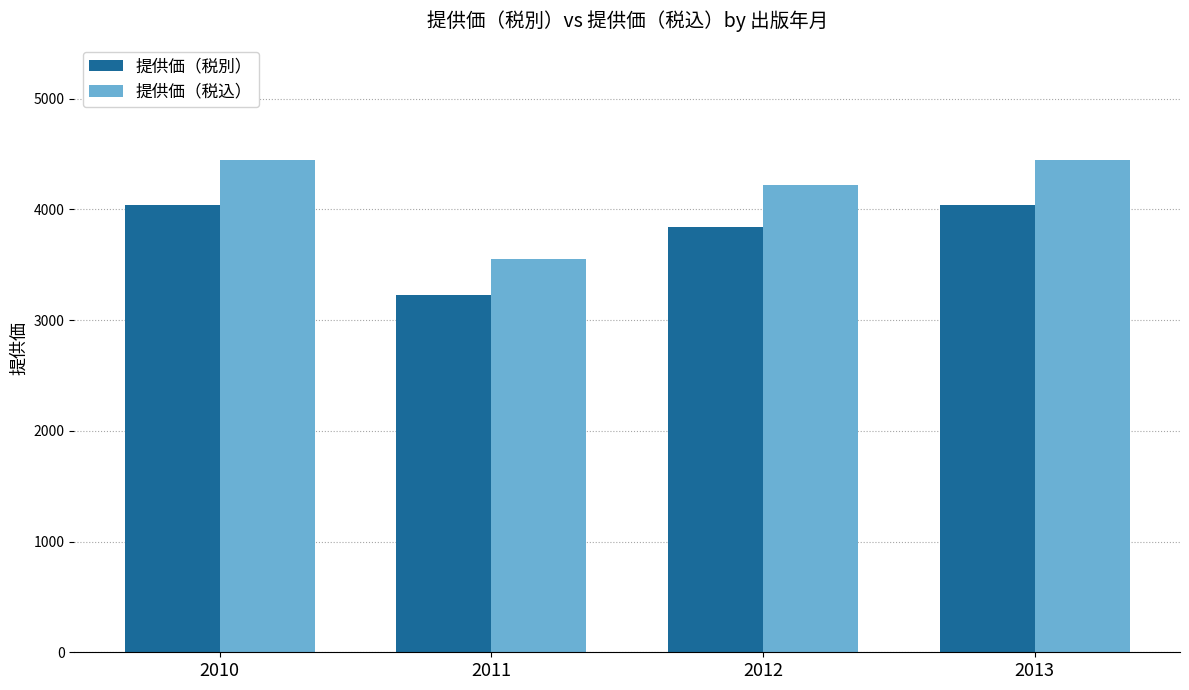

What is the difference between the second highest and second lowest values in the 提供価（税別） series?

202.0